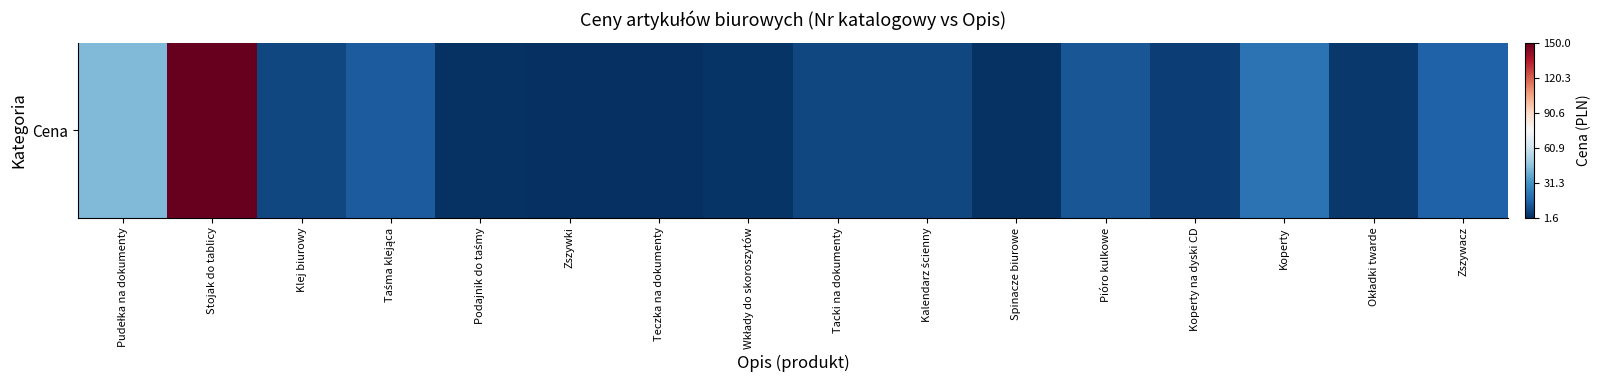

What is the difference between the maximum and minimum values?

1.0